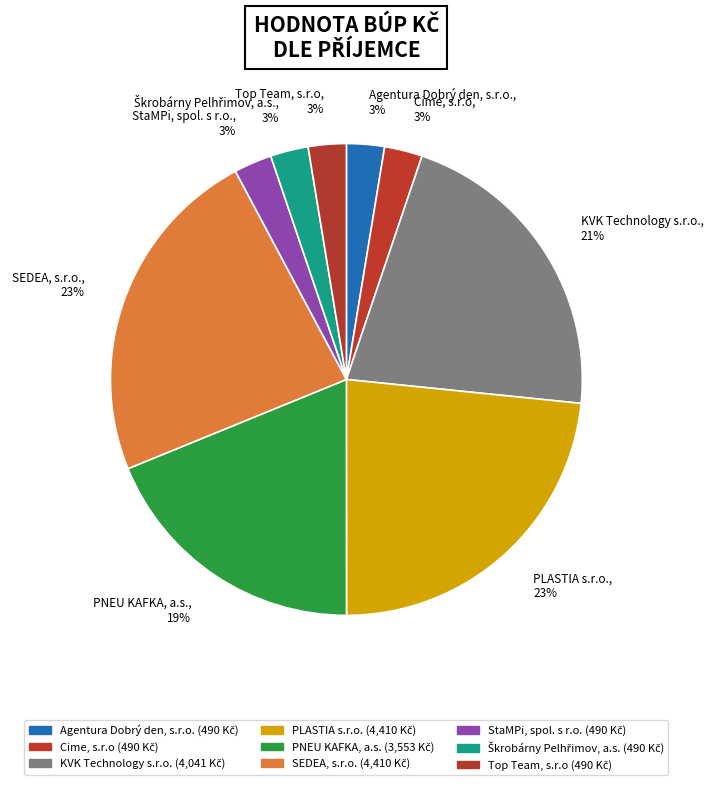

To the nearest percent, what is the combined percentage of SEDEA, s.r.o. and StaMPi, spol. s r.o.?

26%